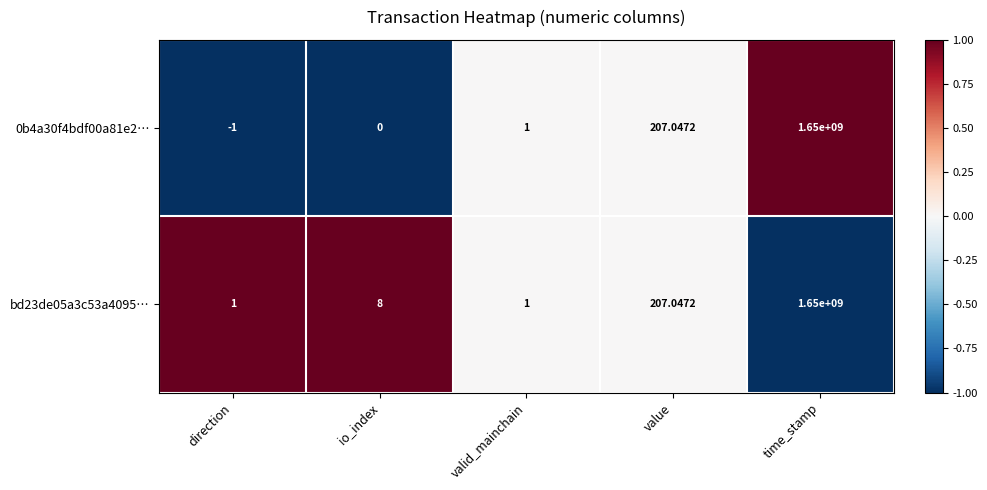

Is the value of bd23de05a3c53a4095… at io_index greater than the value of 0b4a30f4bdf00a81e2… at value?

No